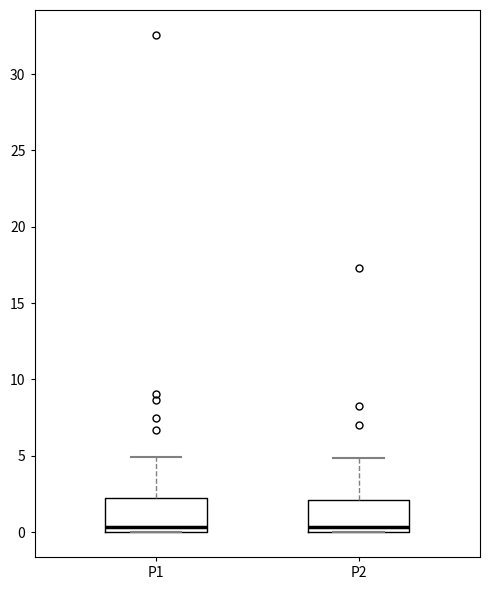

Reading left to right, read every box against the y-axis: the position of its median line, the range the box covers, and the ends of its whiskers. The values are not printed on the chart, so give them approximately, as read against the axis.

P1: median 0.5, box 0.0 to 2.0, whiskers 0.0 to 5.0
P2: median 0.5, box 0.0 to 2.0, whiskers 0.0 to 5.0